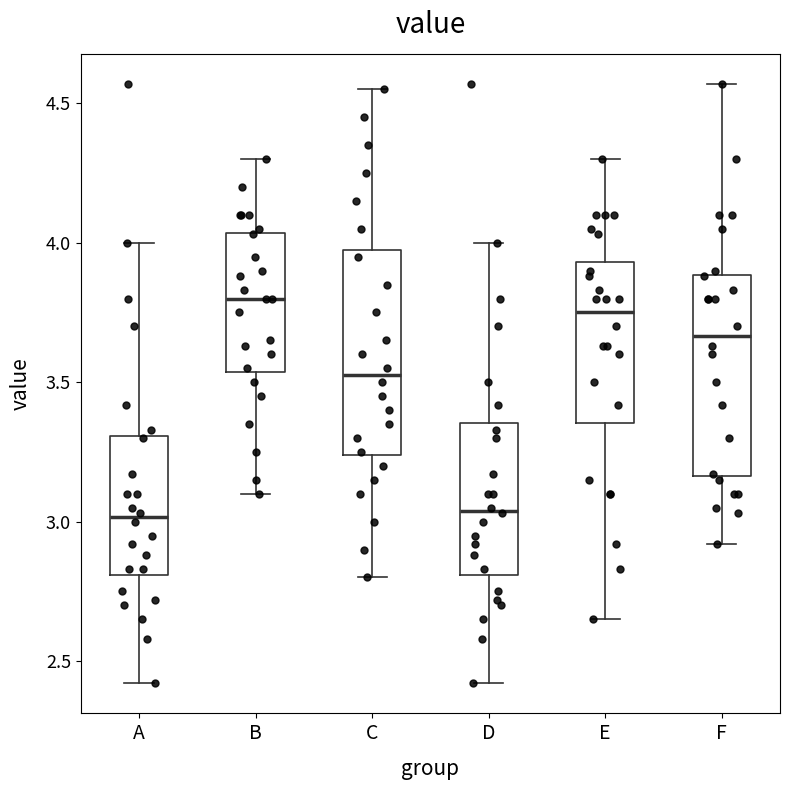

Reading left to right, read every box against the y-axis: the position of its median line, the range the box covers, and the ends of its whiskers. The values are not printed on the chart, so give them approximately, as read against the axis.

A: median 3.00, box 2.80 to 3.30, whiskers 2.40 to 4.00
B: median 3.80, box 3.55 to 4.05, whiskers 3.10 to 4.30
C: median 3.55, box 3.25 to 4.00, whiskers 2.80 to 4.55
D: median 3.05, box 2.80 to 3.35, whiskers 2.40 to 4.00
E: median 3.75, box 3.35 to 3.95, whiskers 2.65 to 4.30
F: median 3.65, box 3.15 to 3.90, whiskers 2.90 to 4.55